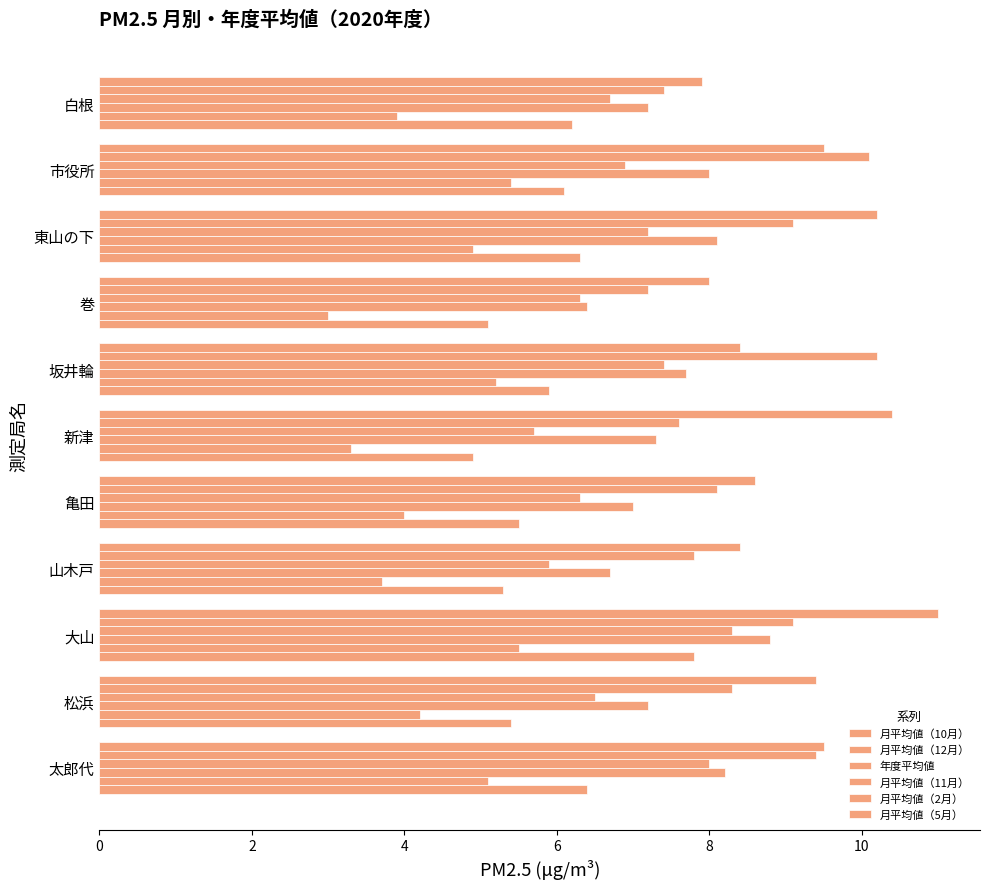

How many data points does each series have?

11